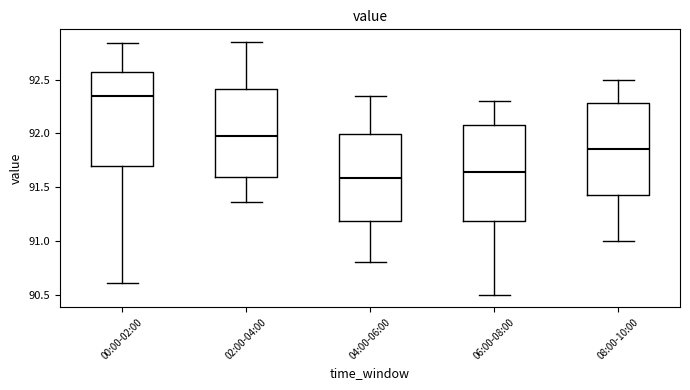

Which box has the lowest median line?

04:00-06:00